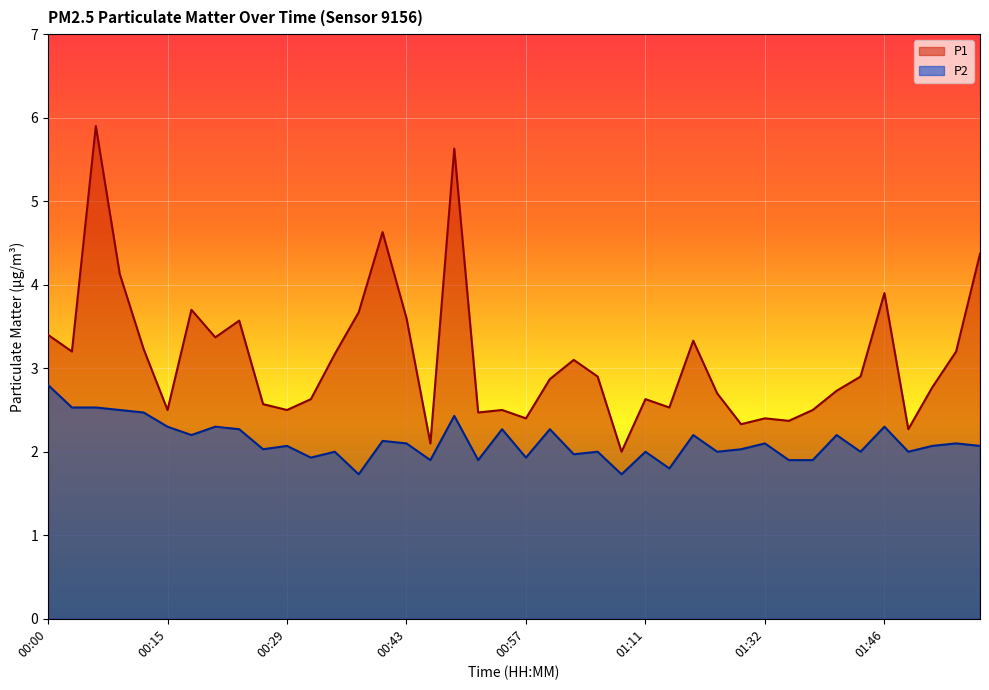

At which category does P1 reach its first local peak?

00:06